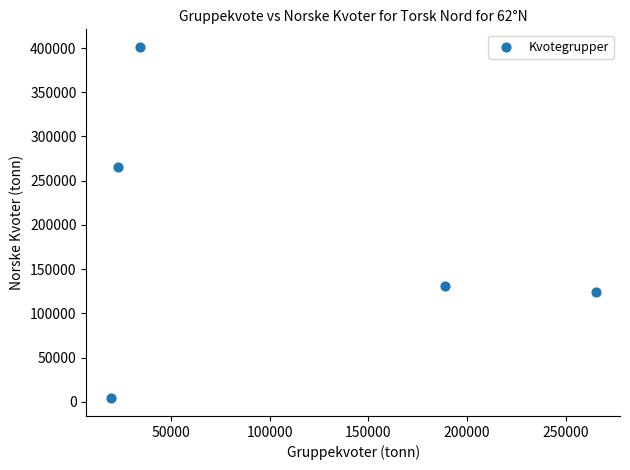

What Y value in the scatter plot is closest to 202620?

265314